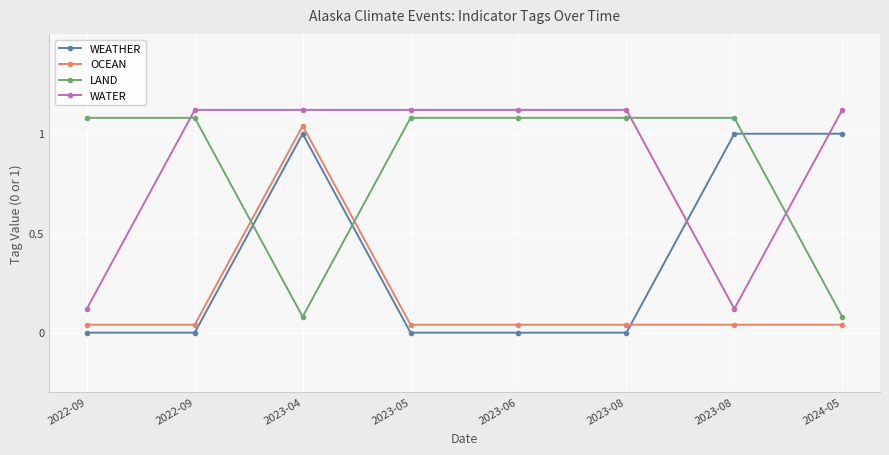

What is the total value across all series at 2022-09?

1.2